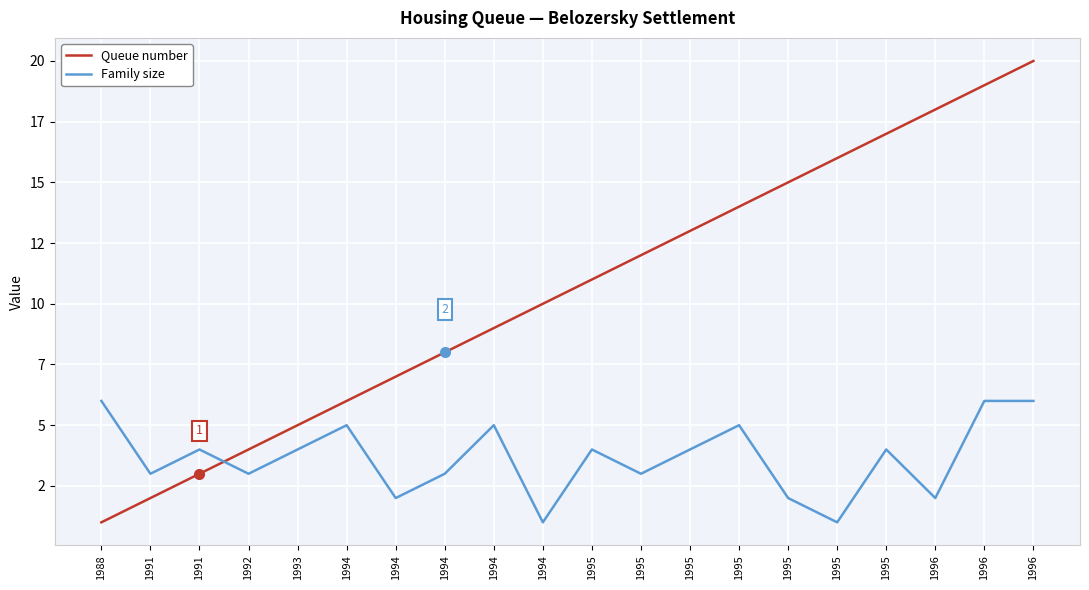

Which category has the lowest value across all series?

1988